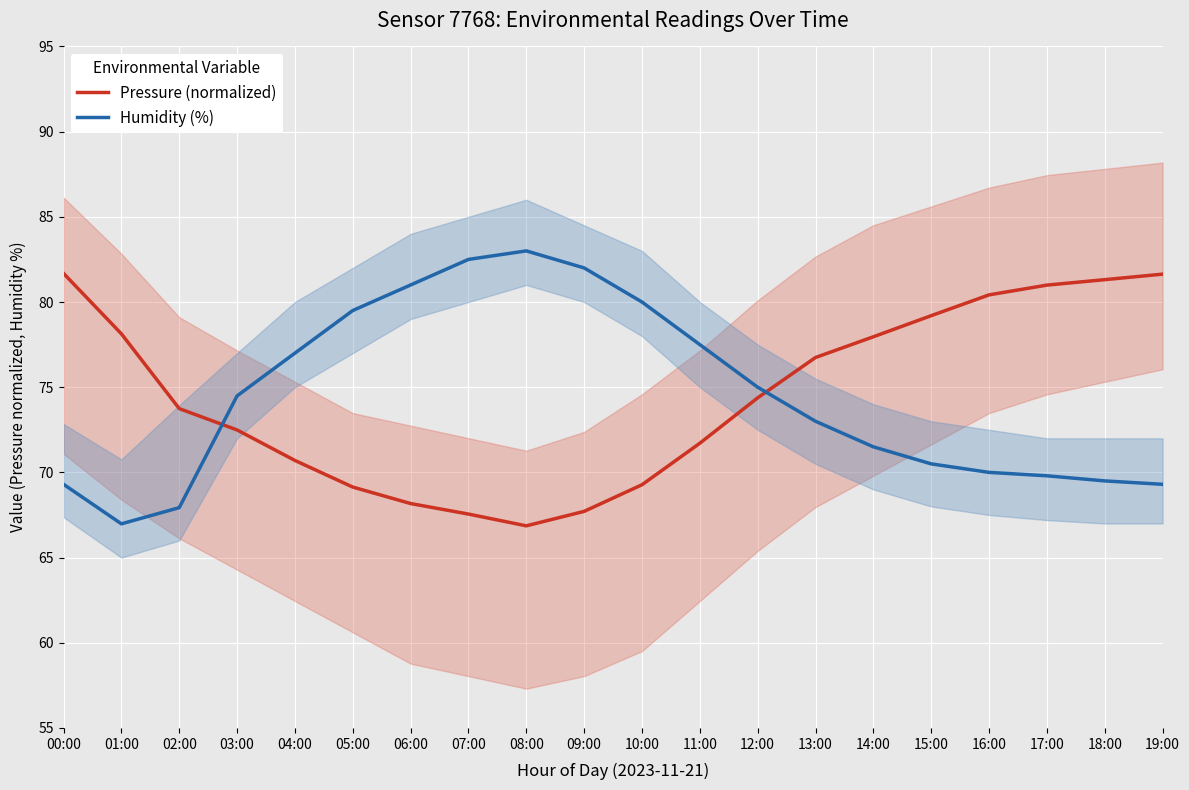

Where is the first local minimum for Pressure (normalized)?

08:00